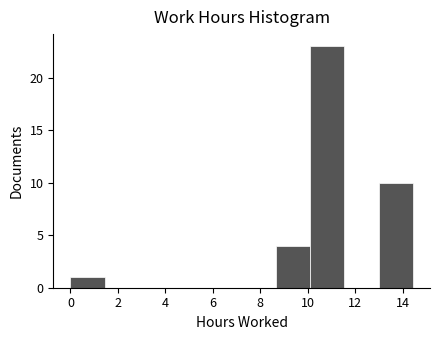

Which range on the x-axis has the tallest bar?

10.2 to 11.6